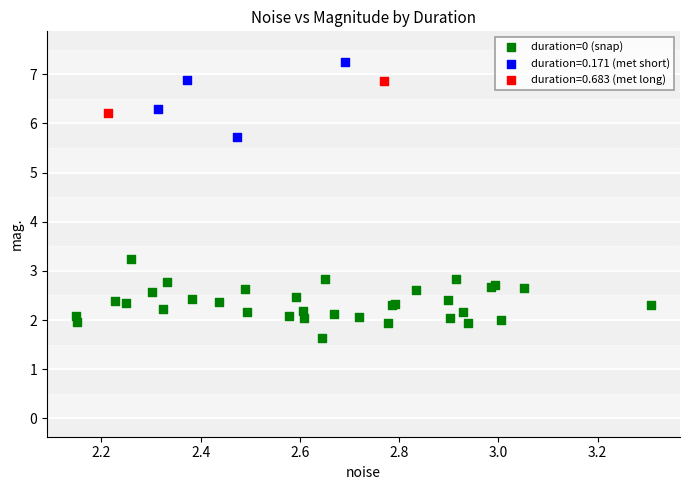

What are all the series names shown in the legend?

duration=0 (snap), duration=0.171 (met short), duration=0.683 (met long)